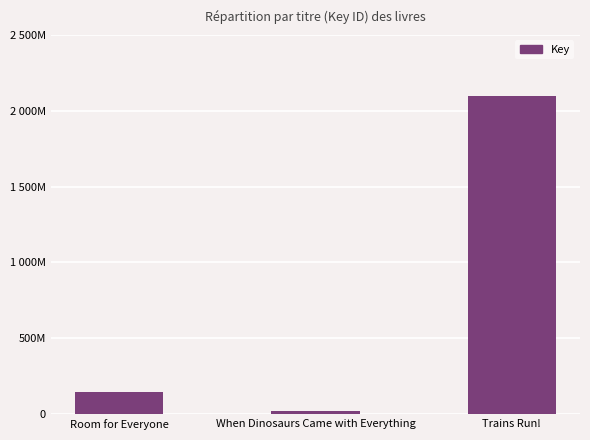

What is the average value?

755170931